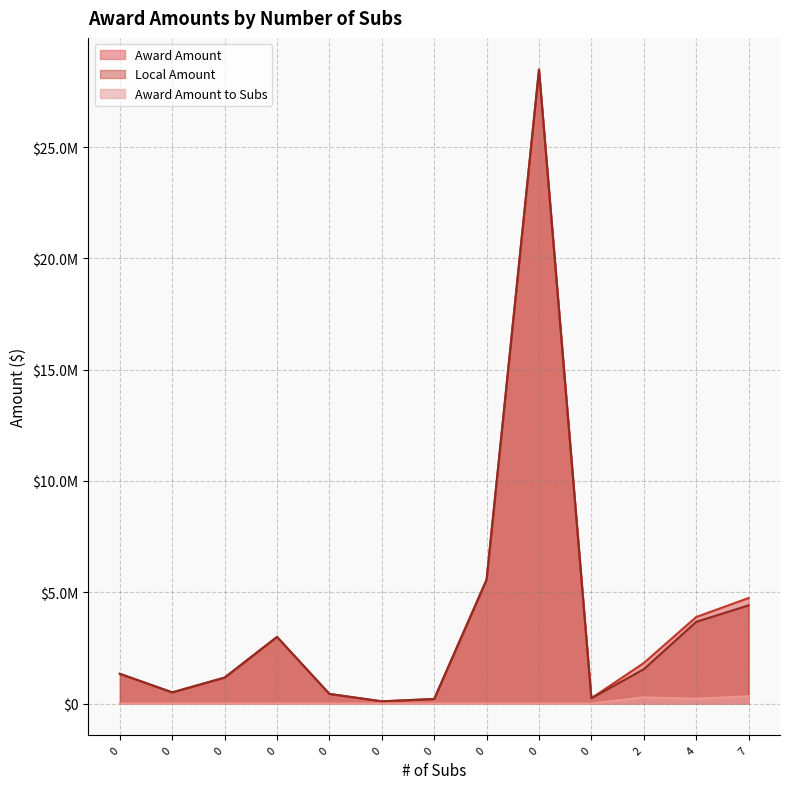

At 2, list the series in order from smallest to largest.

Award Amount to Subs, Local Amount, Award Amount